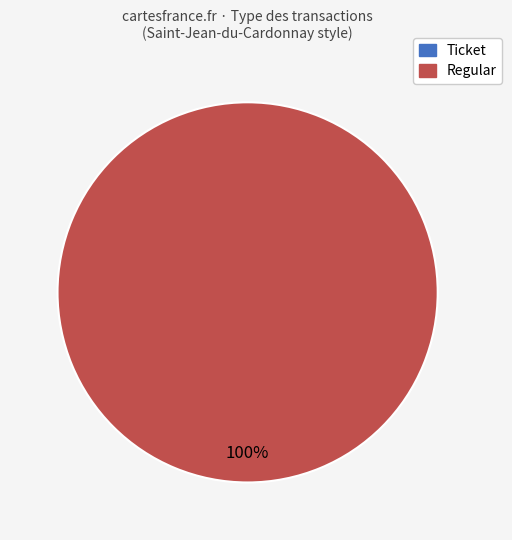

Is there any slice that represents more than half of the pie?

Yes